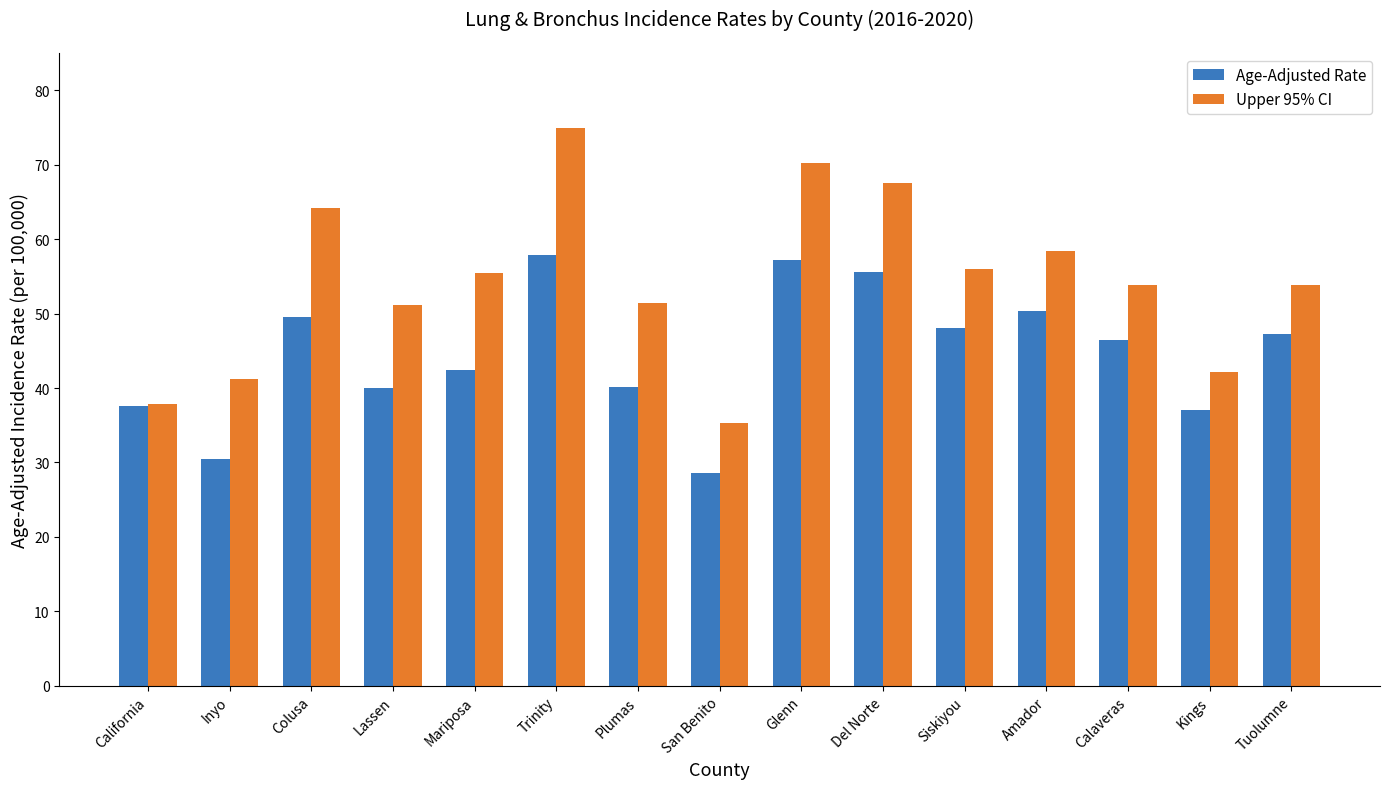

How many data points in Upper 95% CI are less than 53?

6